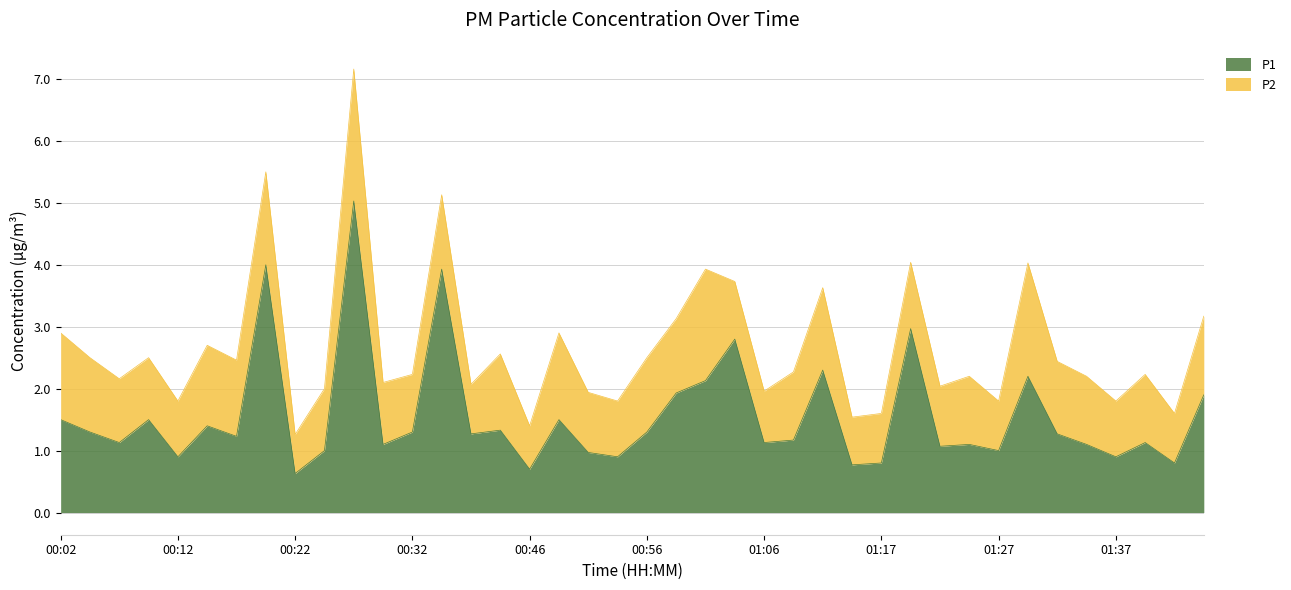

At which label is the value closest to 2?

00:58